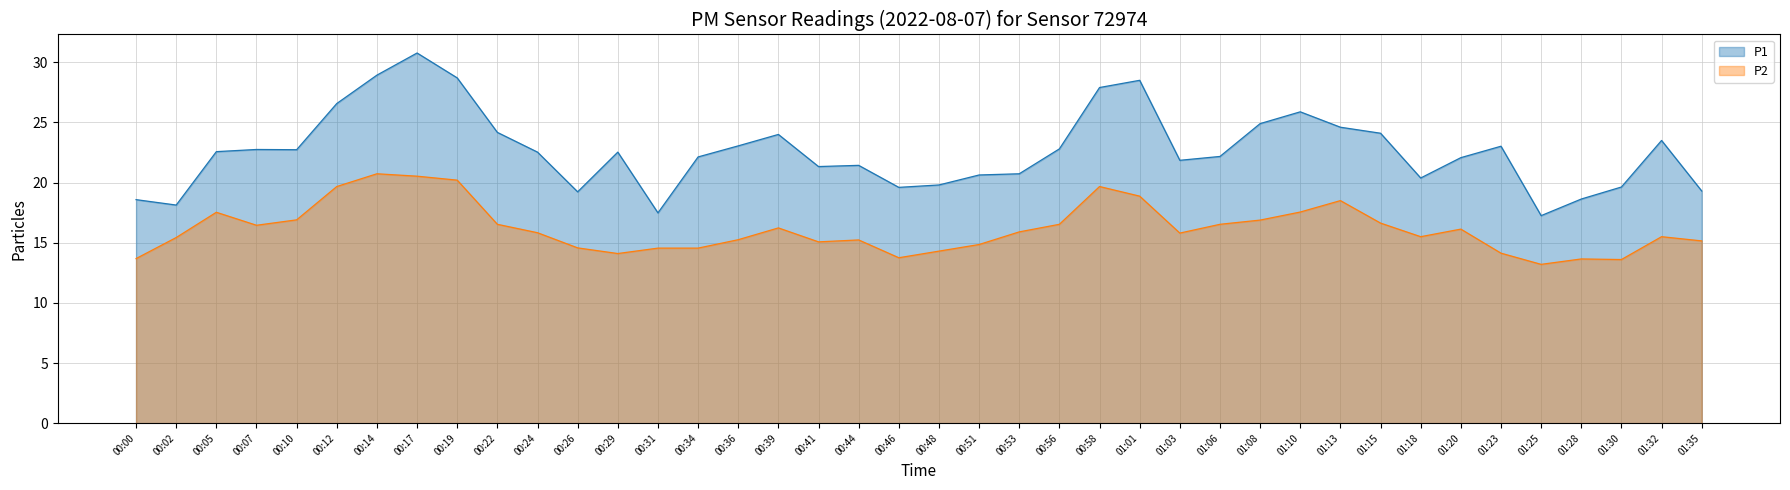

What is the sum of all P2 values?

645.6